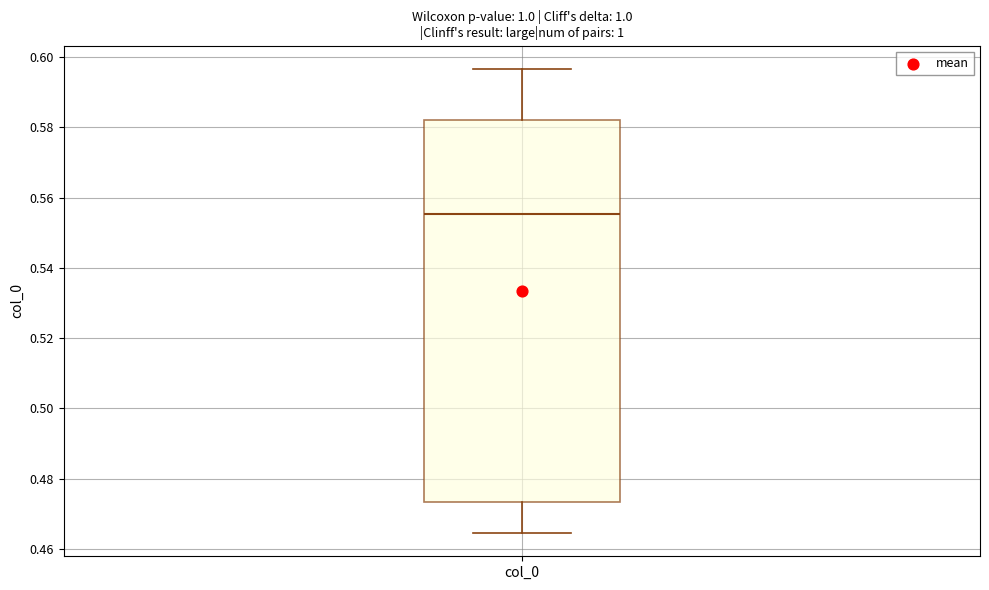

Where is the lower edge of the box for col_0 on the y-axis? The values are not printed on the chart, so give them approximately, as read against the axis.

0.474